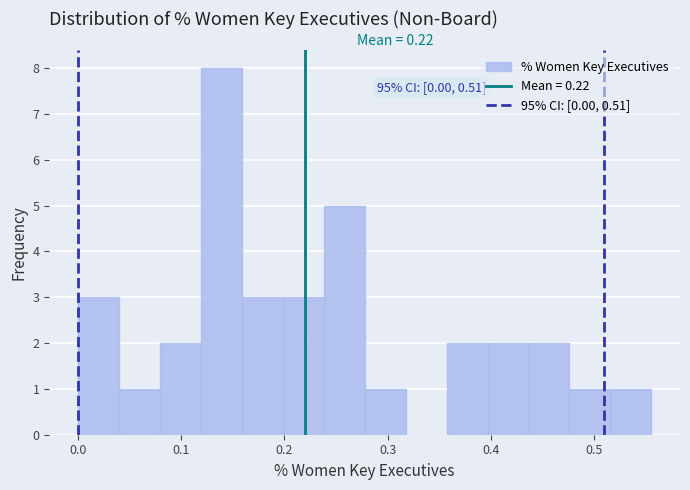

Read against the x-axis, roughly where is the centre of the tallest bar?

0.14